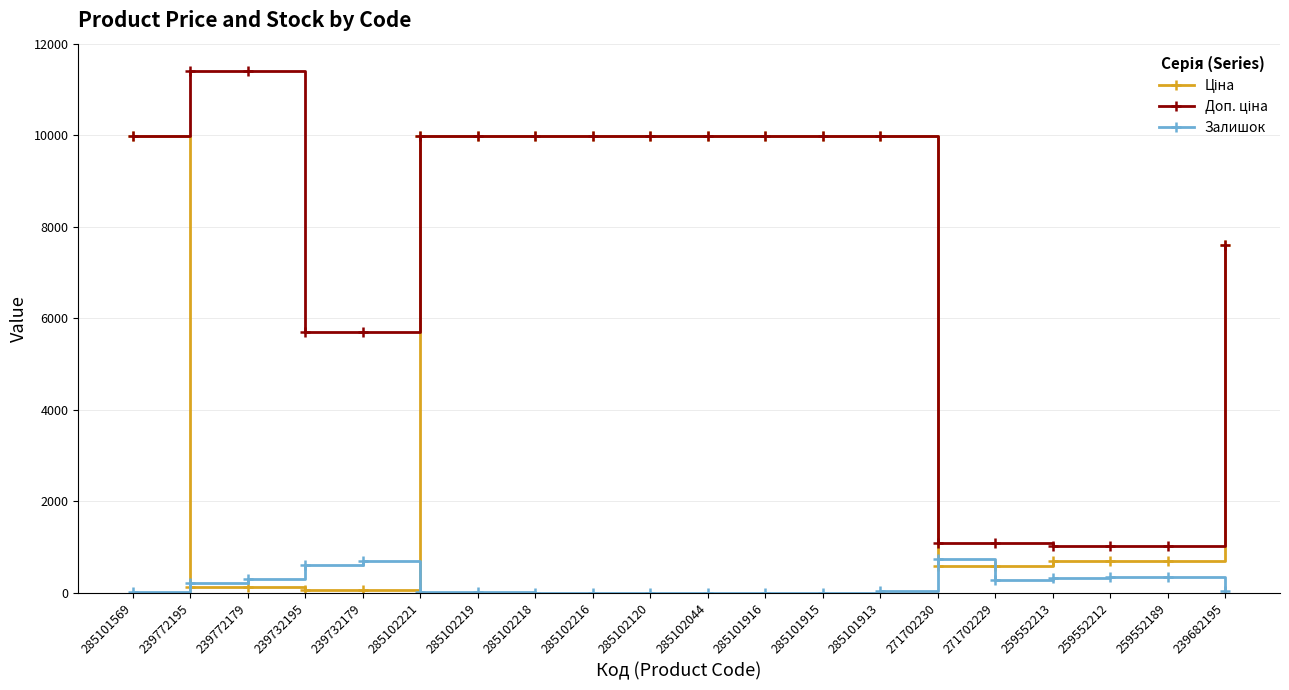

True or false: Залишок has a value of 218.0 at 239772195.

True